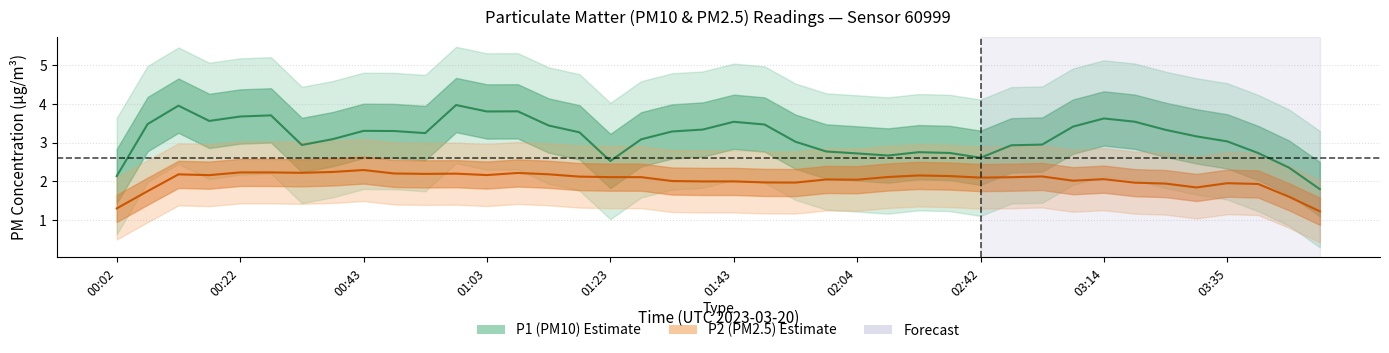

True or false: P1 and P2 cross at least once.

False